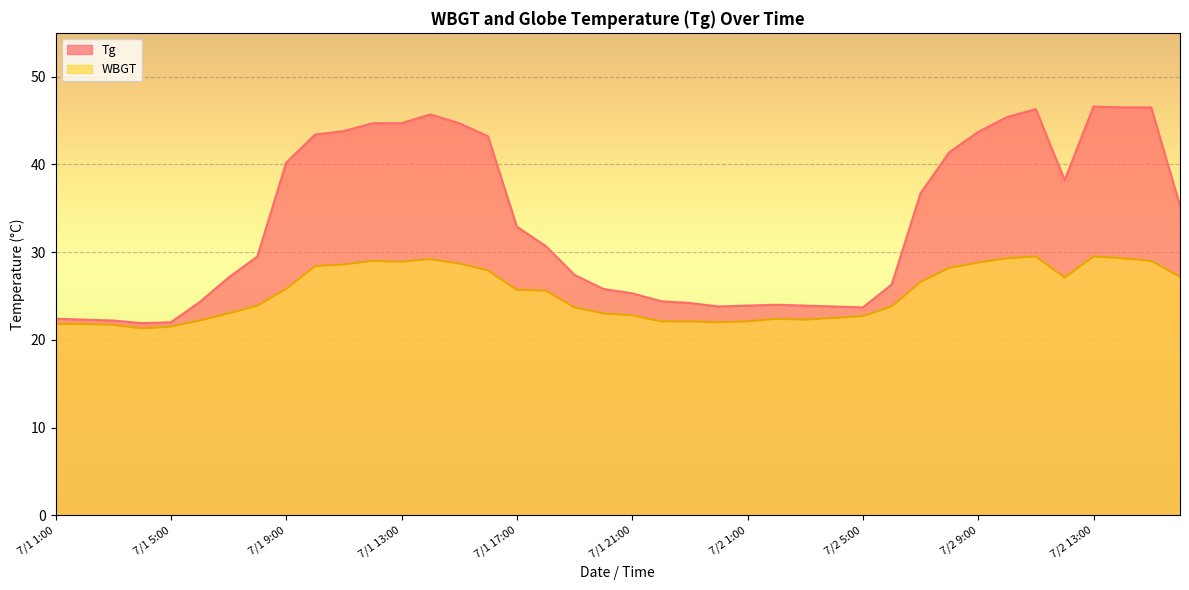

The value of WBGT at 7/1 18:00 is 39.0. True or false?

False